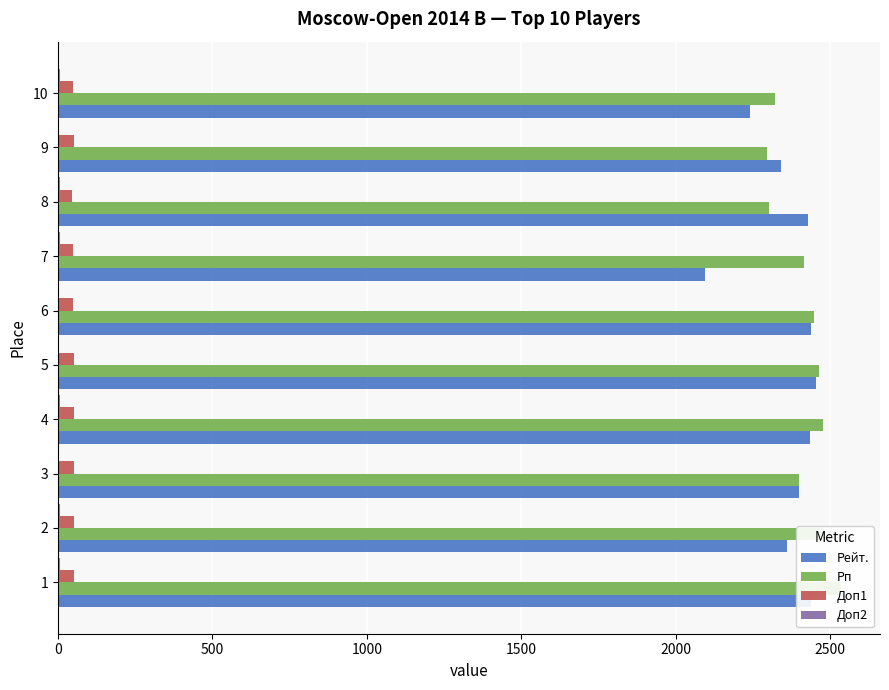

What is the value of the Доп2 bar at the 4th from the left?

6.0